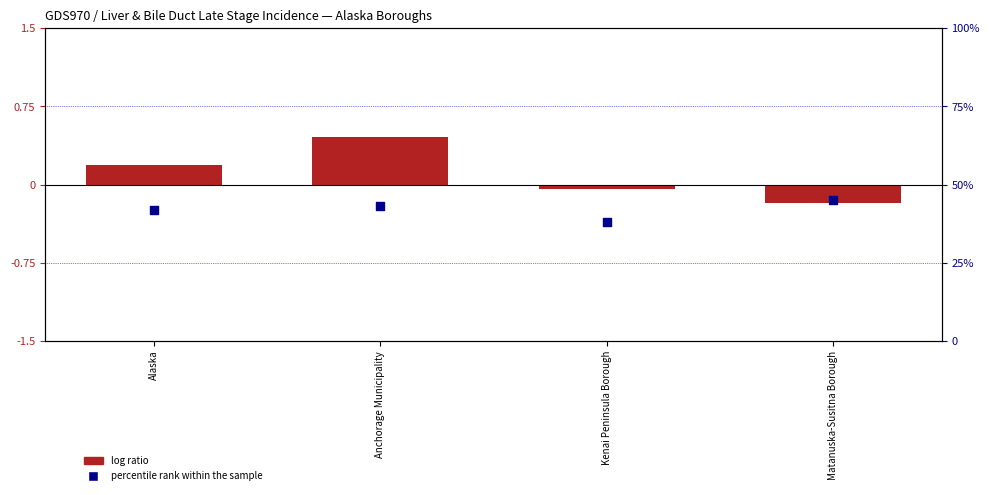

At how many categories does at least one series exceed 7?

4